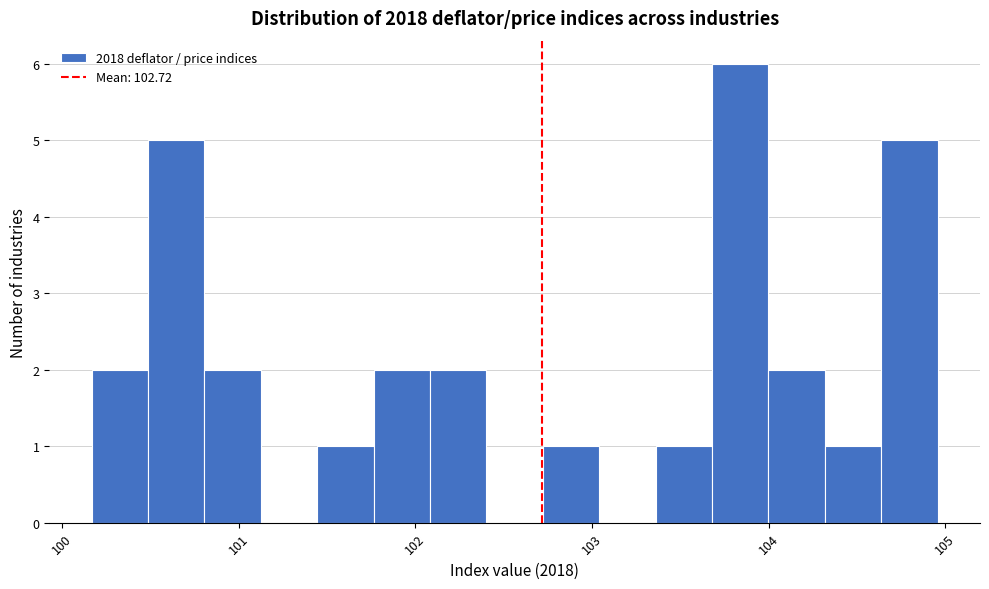

Around what value on the x-axis is the tallest bar? Give the approximate position of its centre, as read against the axis.

103.8